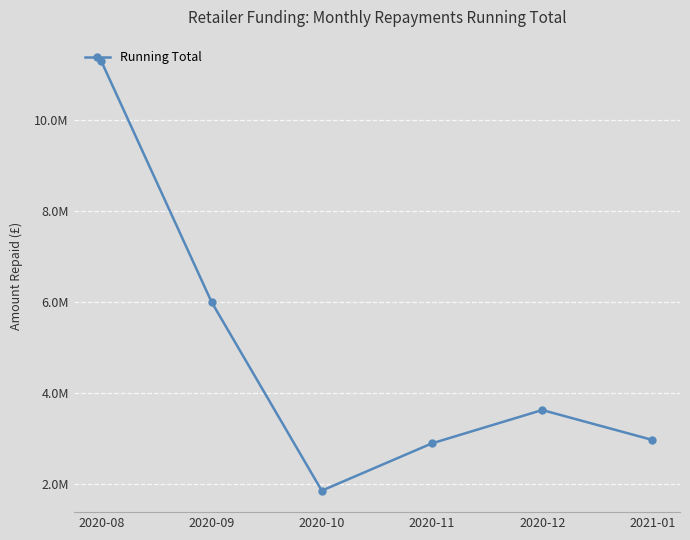

True or false: the data shows 6001660.0 at 2020-09.

True